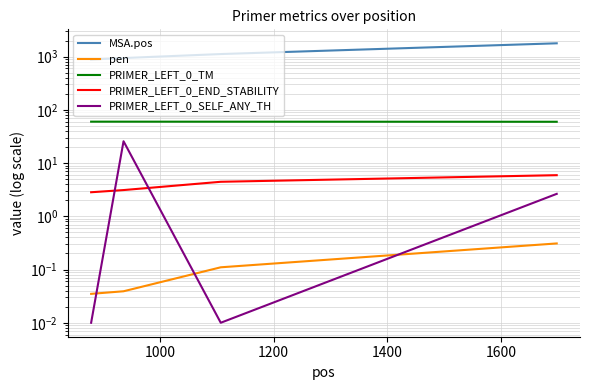

Reading left to right, extract all data points from this chart.

MSA.pos: 883.0	940.0	1117.0	1778.0
pen: 0.0	0.0	0.1	0.3
PRIMER_LEFT_0_TM: 60.0	60.0	59.9	59.7
PRIMER_LEFT_0_END_STABILITY: 2.8	3.1	4.5	5.9
PRIMER_LEFT_0_SELF_ANY_TH: 0.0	25.7	0.0	2.6